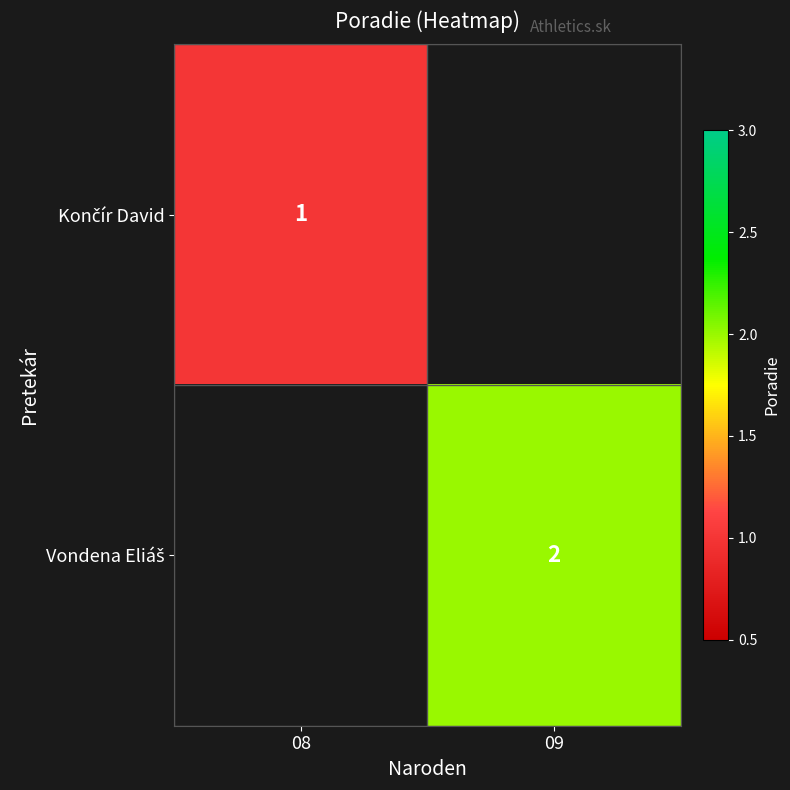

Is the value of Končír David at 08 greater than the value of Vondena Eliáš at 09?

No